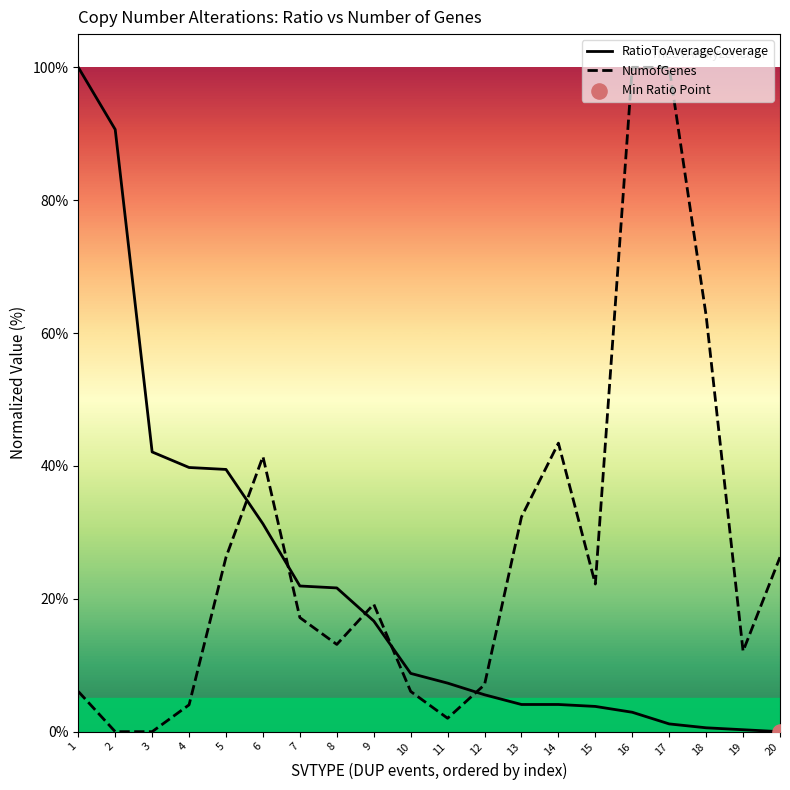

Which series reaches the maximum Y coordinate?

RatioToAverageCoverage